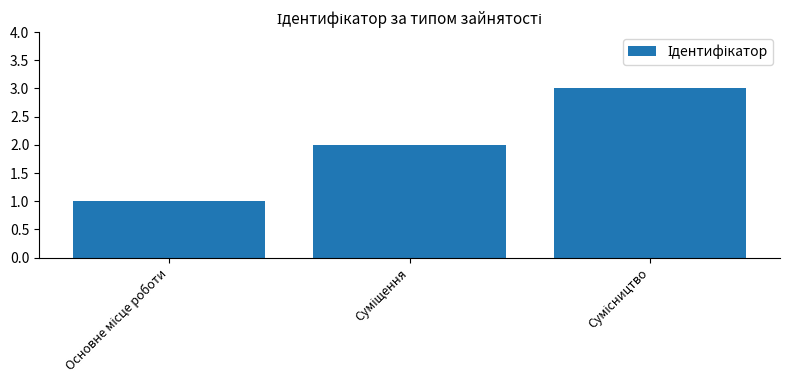

How many bars are there in total?

3